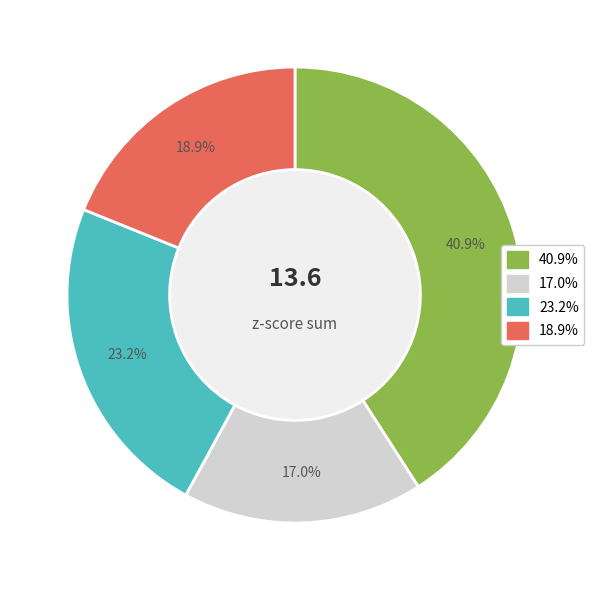

Is there any slice that represents more than half of the pie?

No